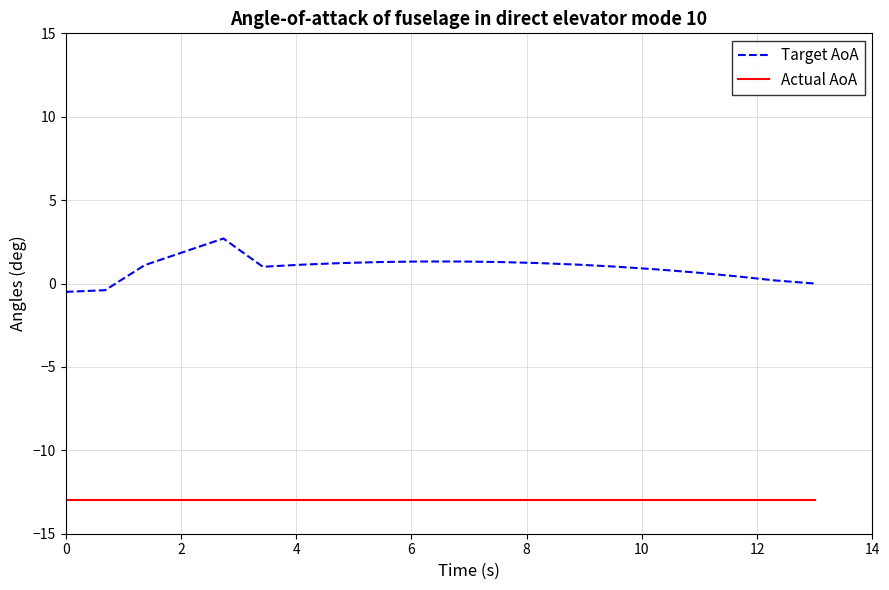

Rank the series by their maximum value, from lowest to highest.

Actual AoA, Target AoA